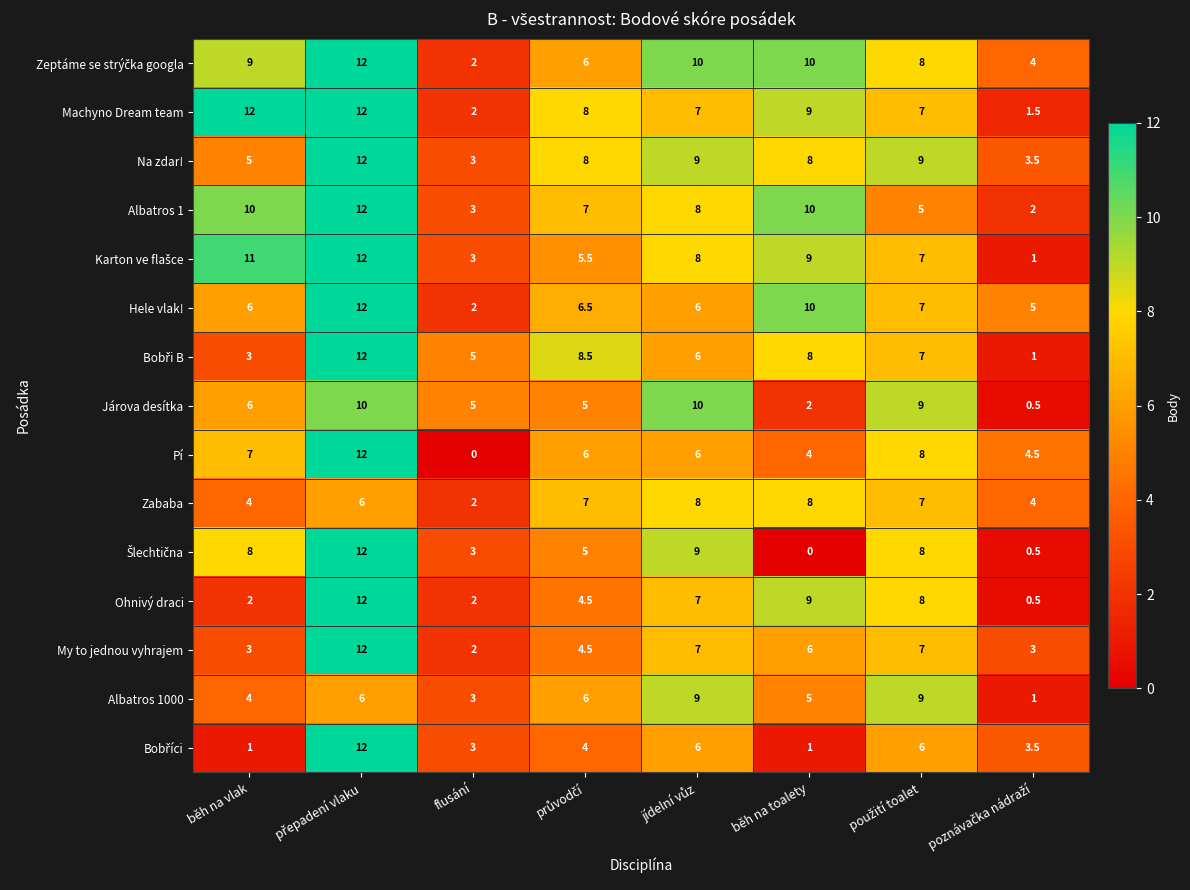

What is the average value of the Albatros 1 series?

7.1